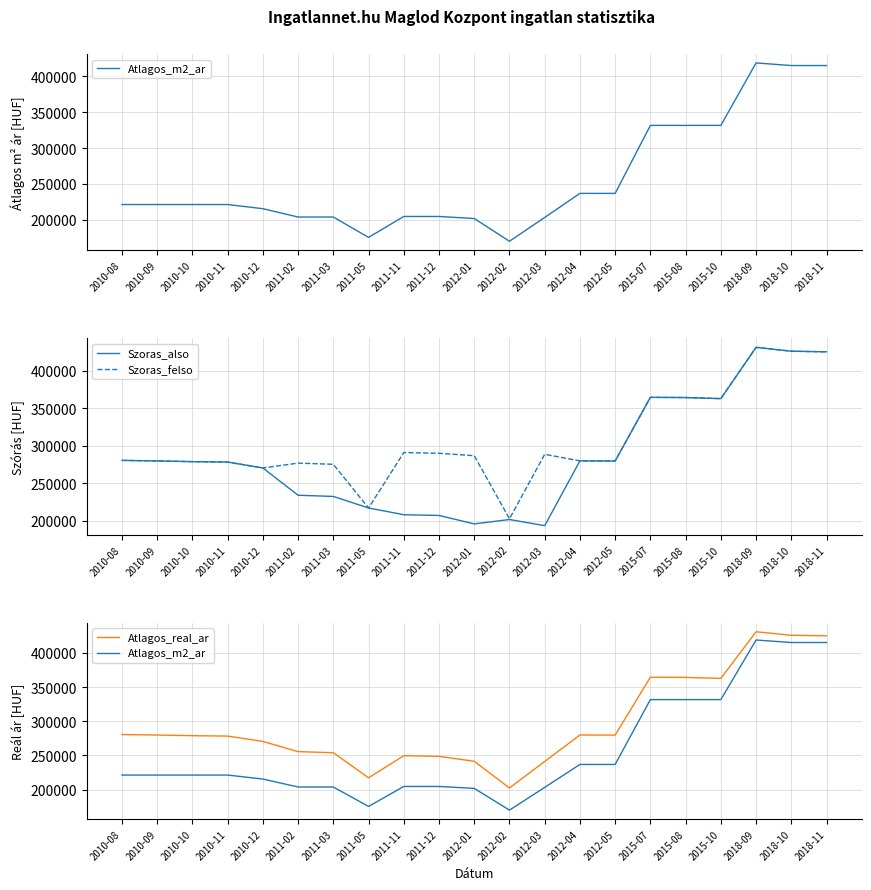

Reading left to right, what are all the values shown in this chart?

Atlagos_m2_ar: 221176	221176	221176	221176	215350	203697	203697	175238	204494	204494	201636	169867	203123	236723	236723	331666	331666	331666	418918	415277	415277
Szoras_also: 280511	279790	278833	278278	270410	234096	232513	217146	208181	207221	195926	201790	193583	279856	279706	364446	364174	362734	430996	425863	425075
Szoras_felso: 280511	279790	278833	278278	270410	276878	275295	217146	290929	289969	286756	202764	288617	279856	279706	364446	364174	362734	430996	425863	425075
Atlagos_real_ar: 280511	279790	278833	278278	270410	255487	253904	217146	249555	248595	241341	202277	241100	279856	279706	364446	364174	362734	430996	425863	425075